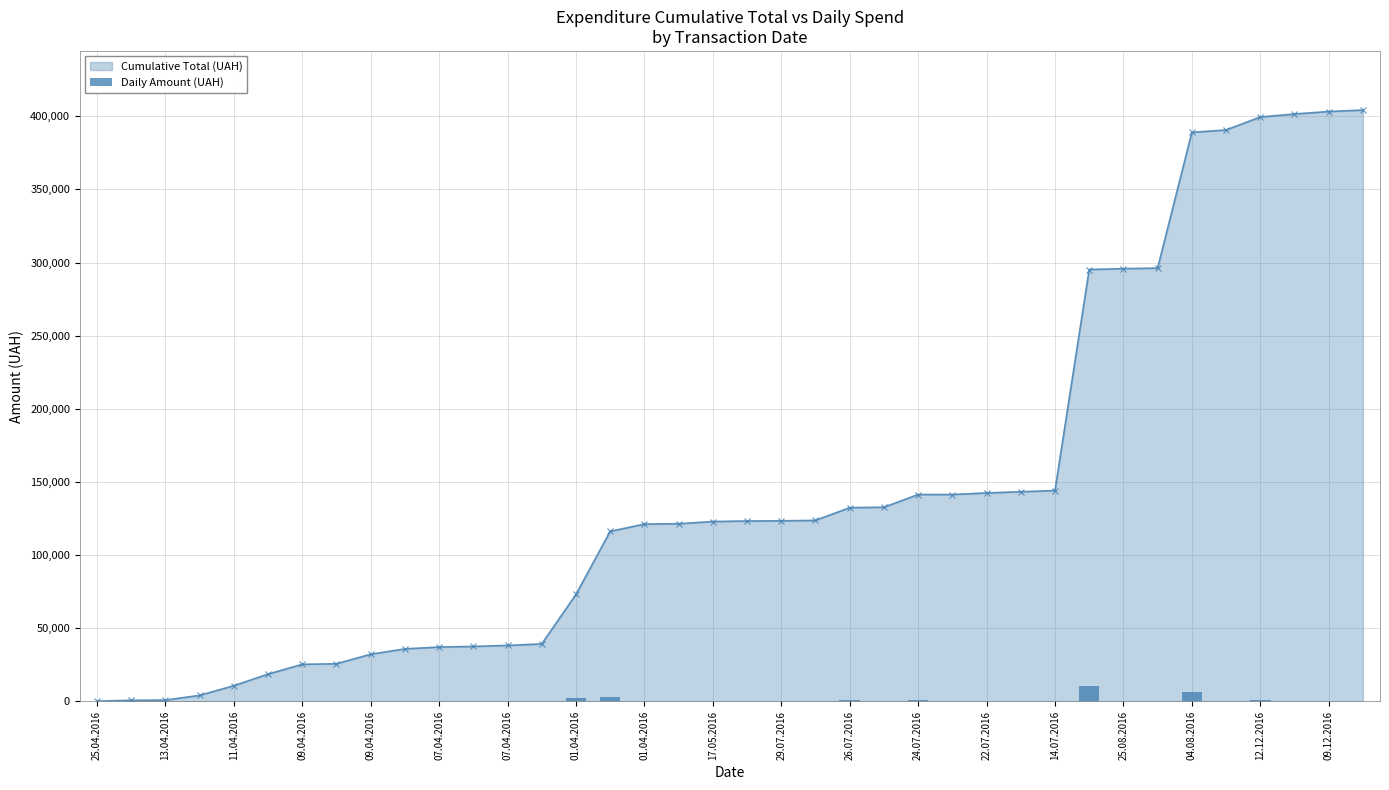

What is the smallest value displayed?

0.8